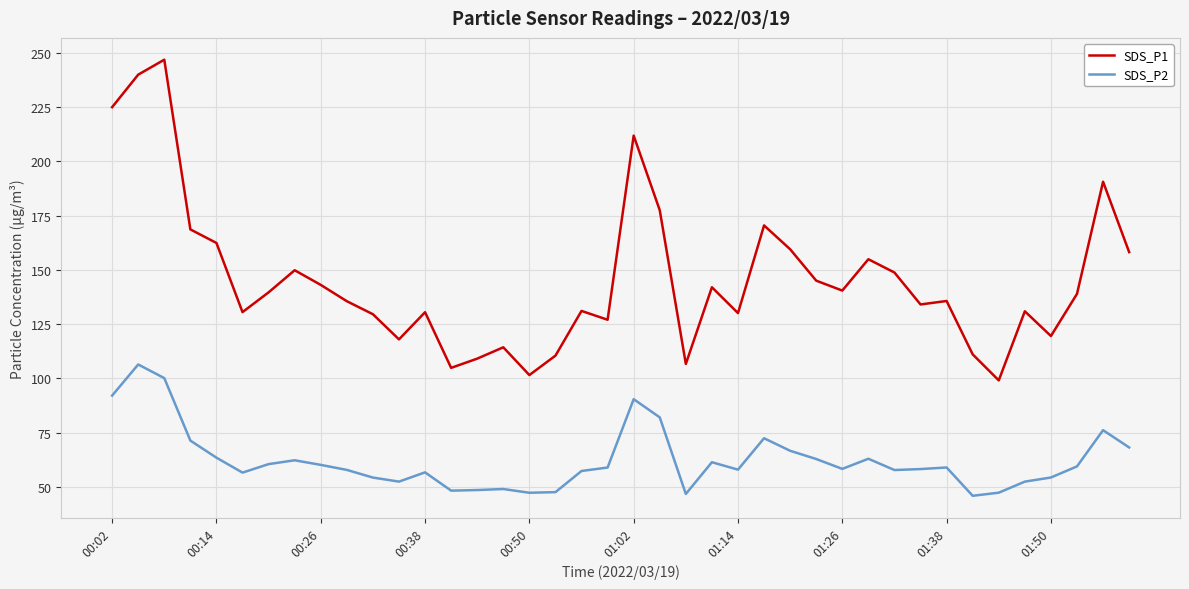

What is the maximum value shown in the chart?

246.9